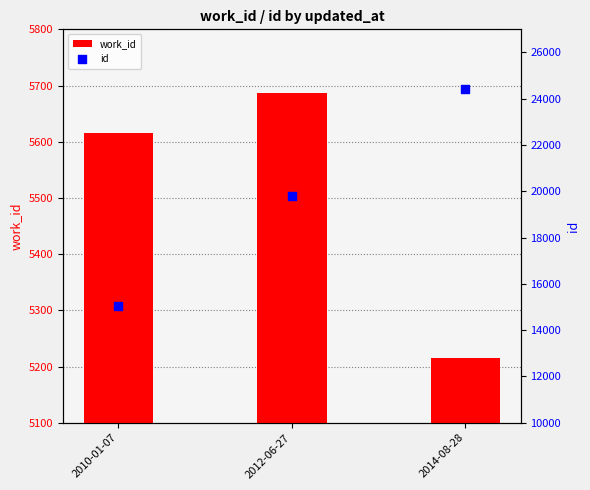

What is the total value across all series at 2010-01-07?

20641